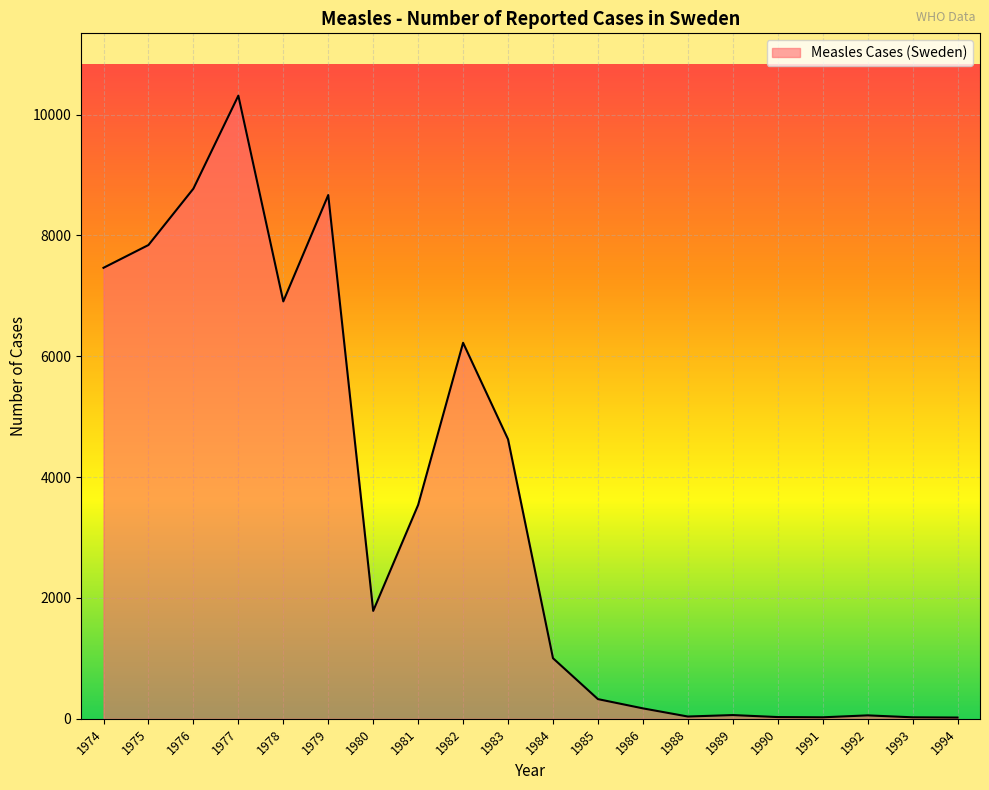

True or false: the data shows 25 at 1993.

True